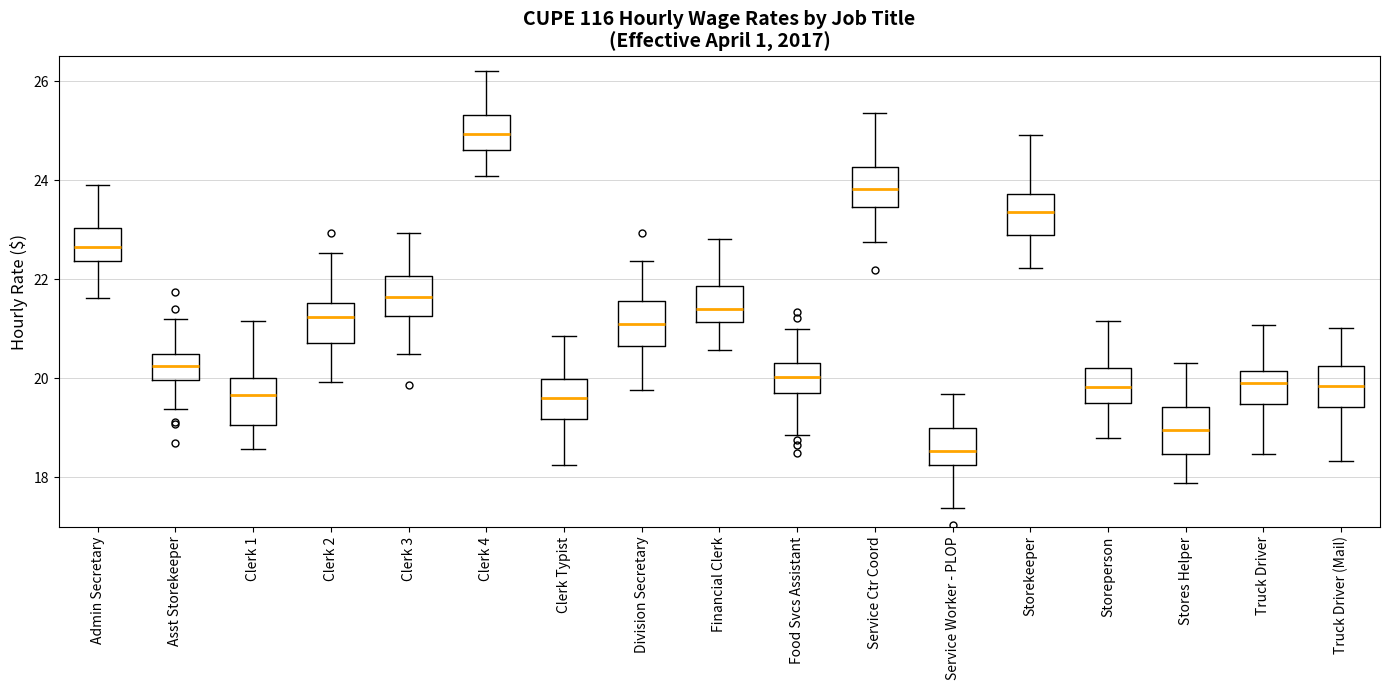

Which box's median line is the highest?

Clerk 4